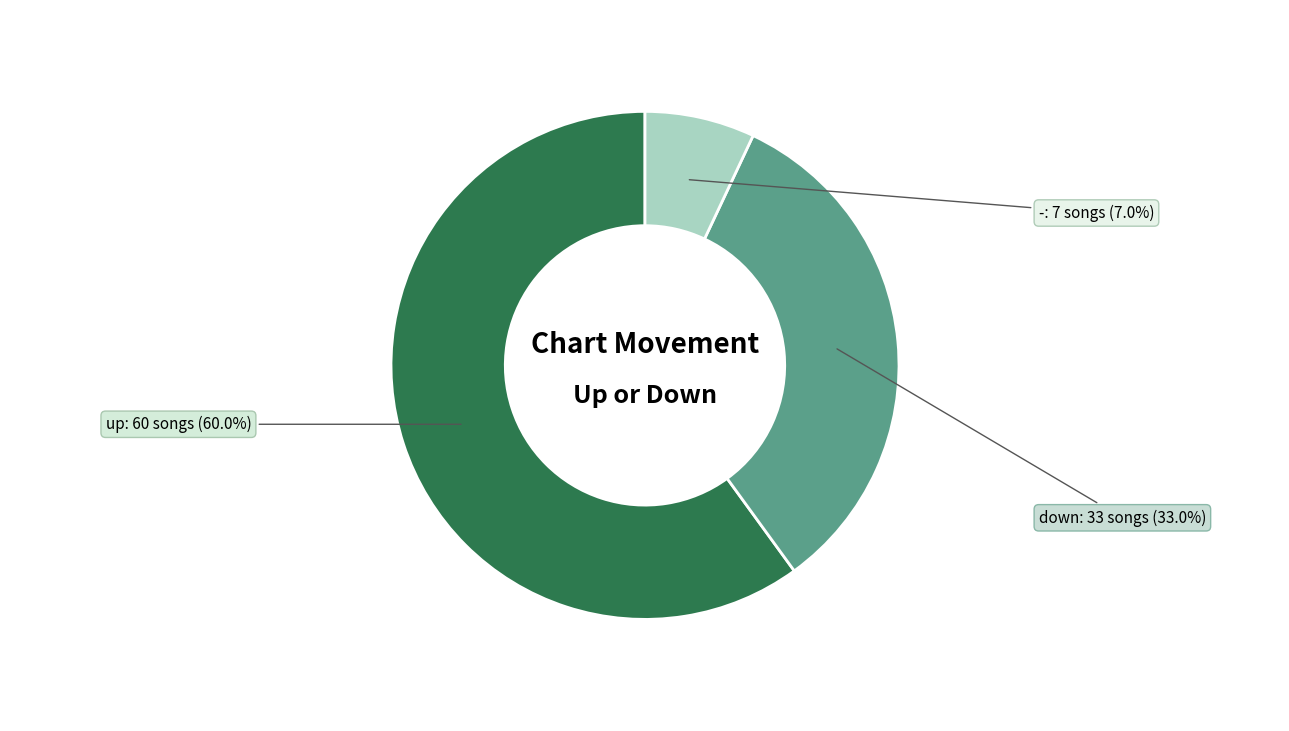

How many slices are in this pie chart?

3